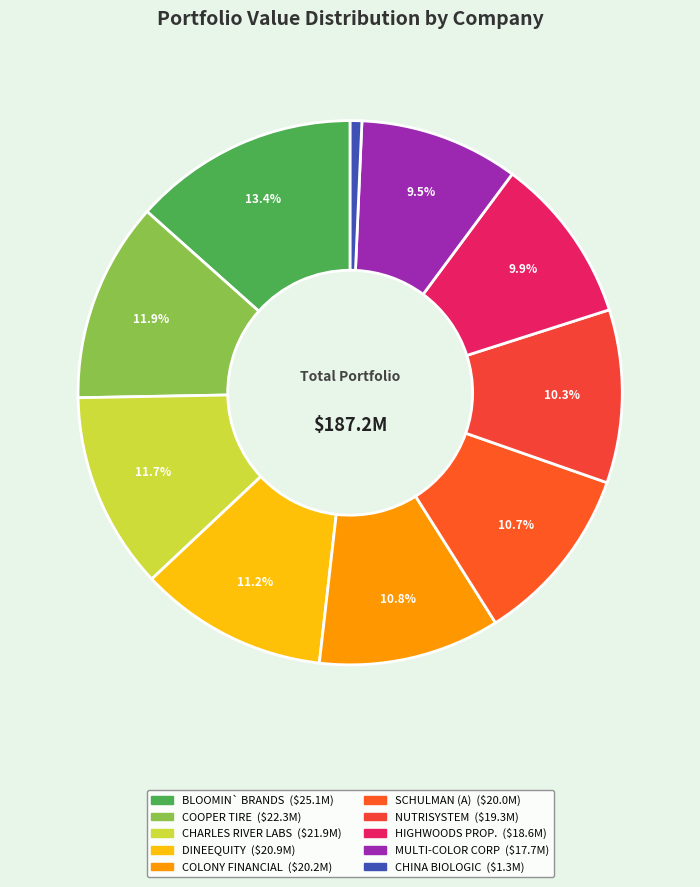

How many segments does this pie chart have?

10